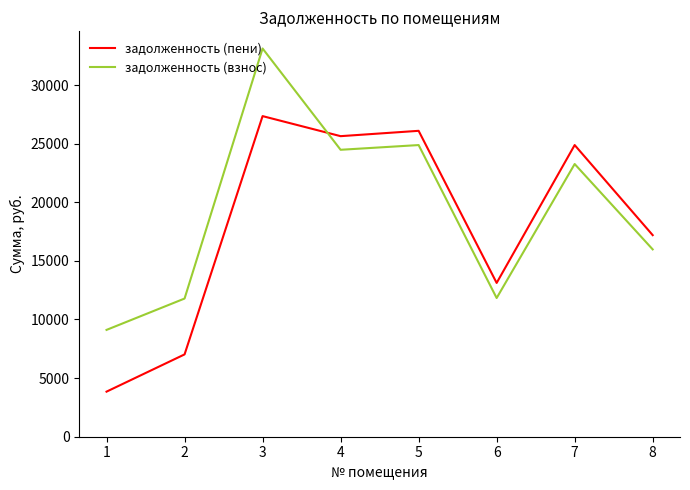

Rank the series by their maximum value, from lowest to highest.

задолженность (пени), задолженность (взнос)